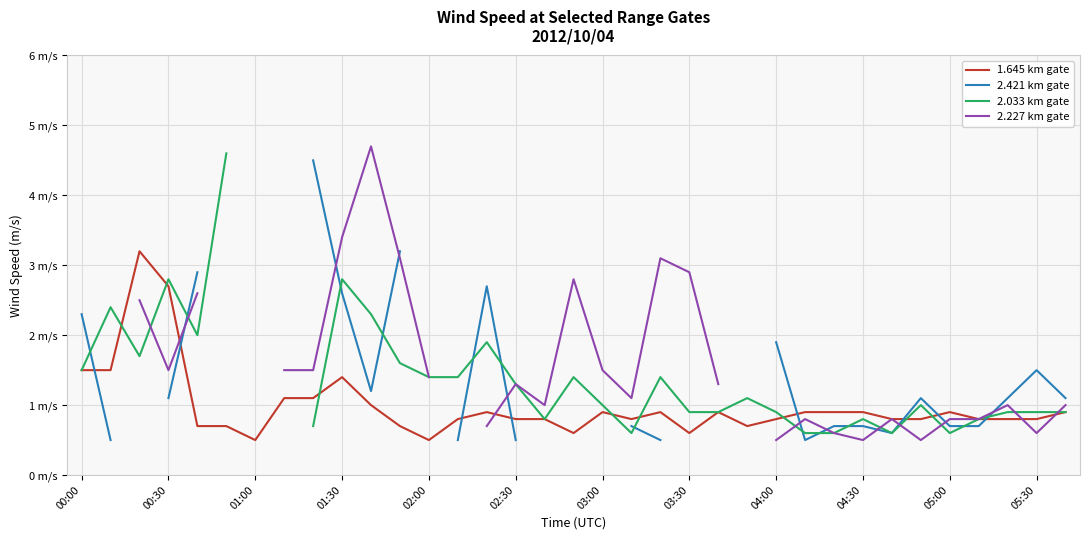

Rank the series by their maximum value, from lowest to highest.

1.645 km gate, 2.421 km gate, 2.033 km gate, 2.227 km gate